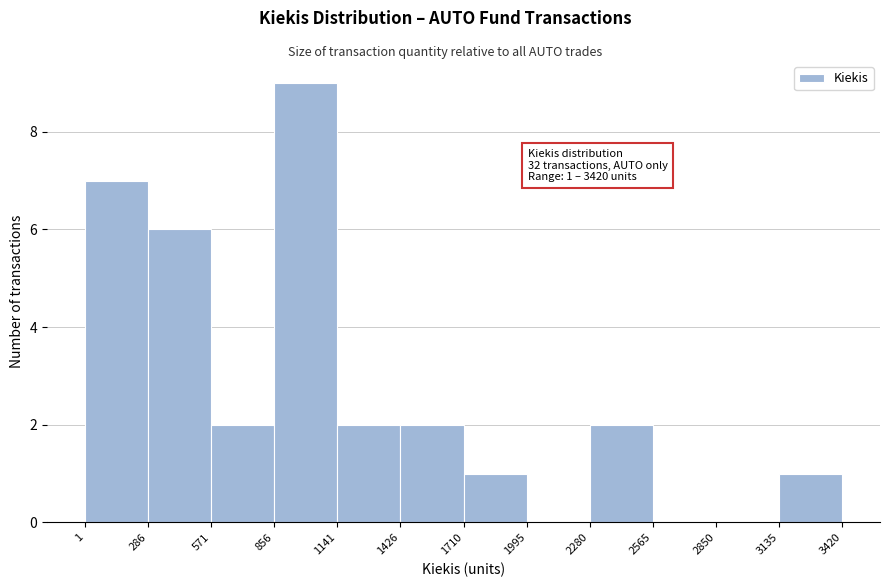

Over which range of the x-axis is the bar tallest?

856 to 1141